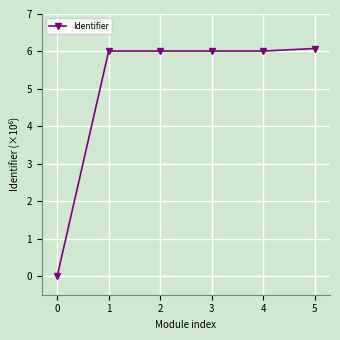

Rank the categories by value from highest to lowest.

5, 4, 3, 2, 1, 0